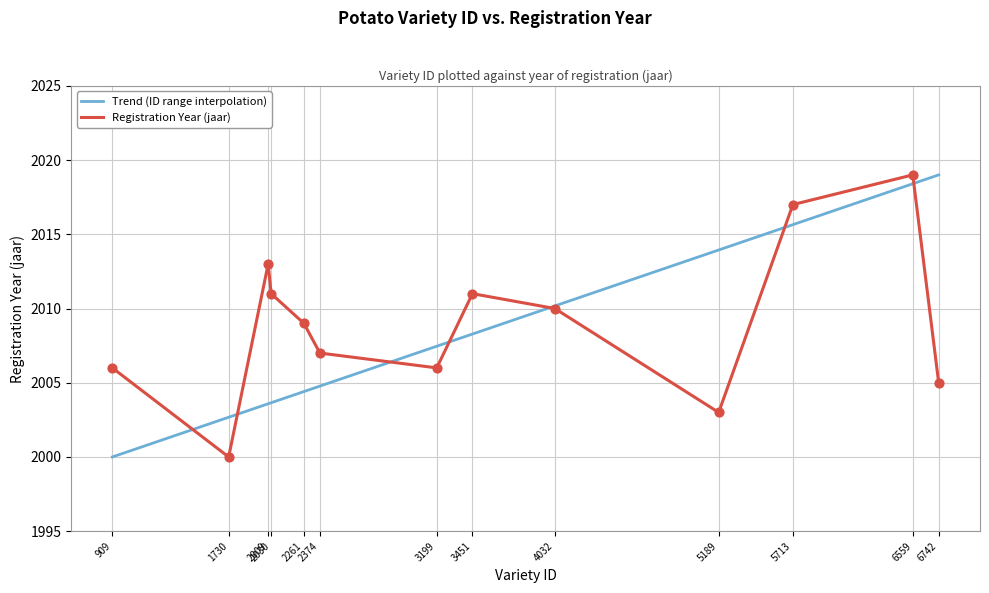

What is the total value across all series at 2374?

4011.8